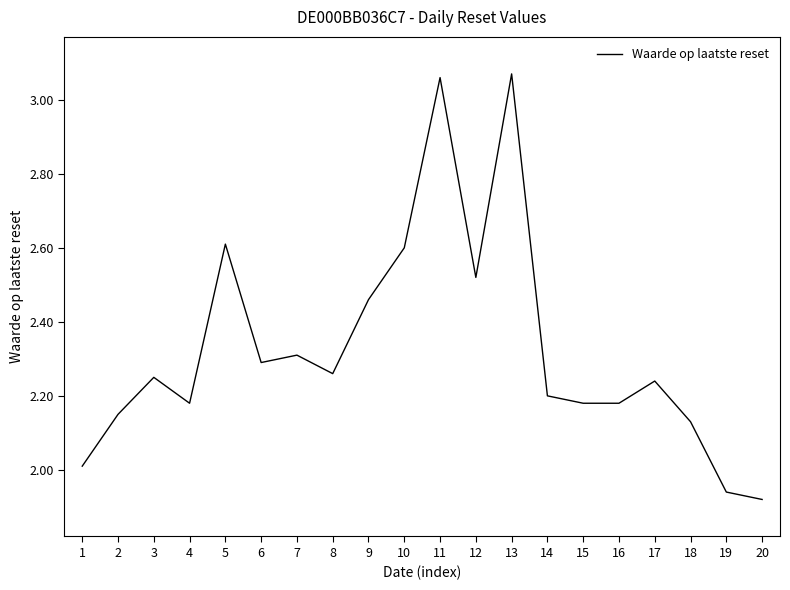

The value at 13 is 0.7. True or false?

False